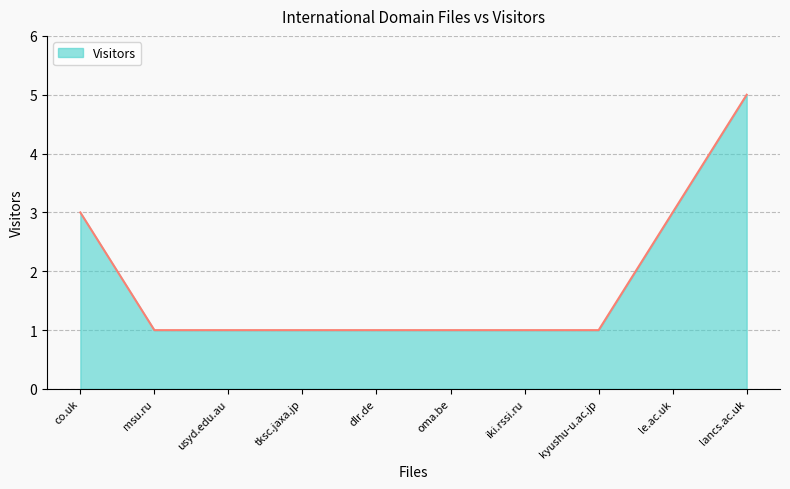

What position from the left is tksc.jaxa.jp?

4